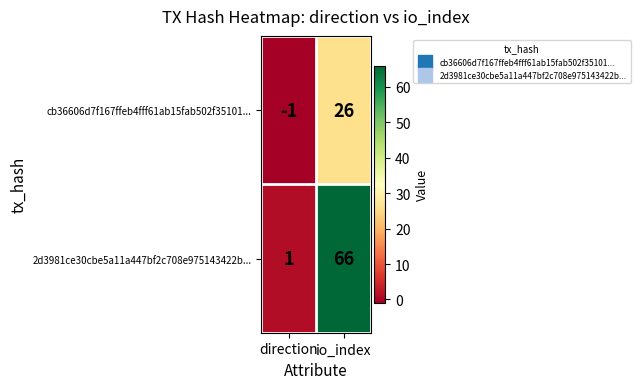

What is the sum of all cb36606d7f167ffeb4fff61ab15fab502f35101... values?

25